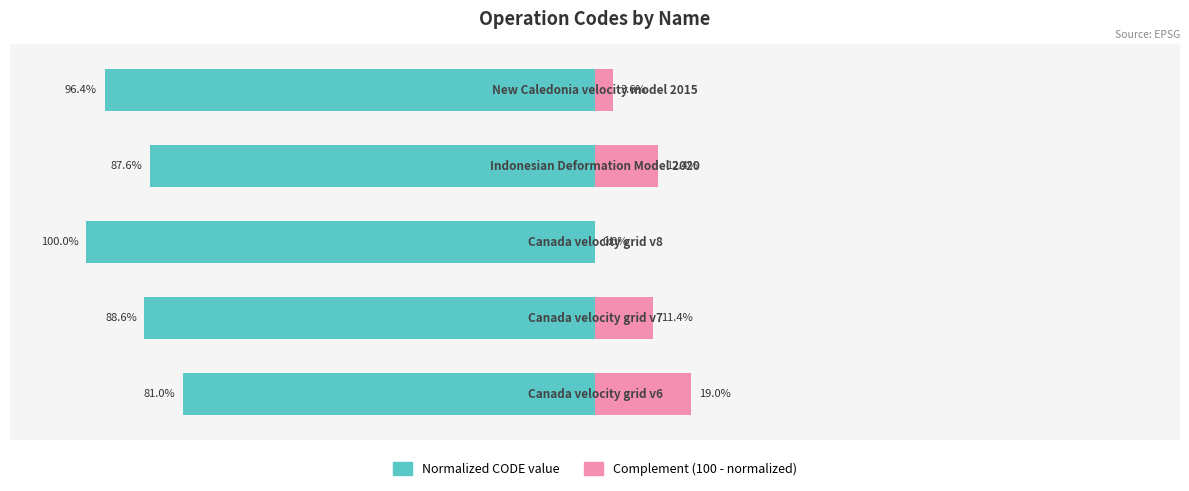

Does the chart contain stacked bars?

No